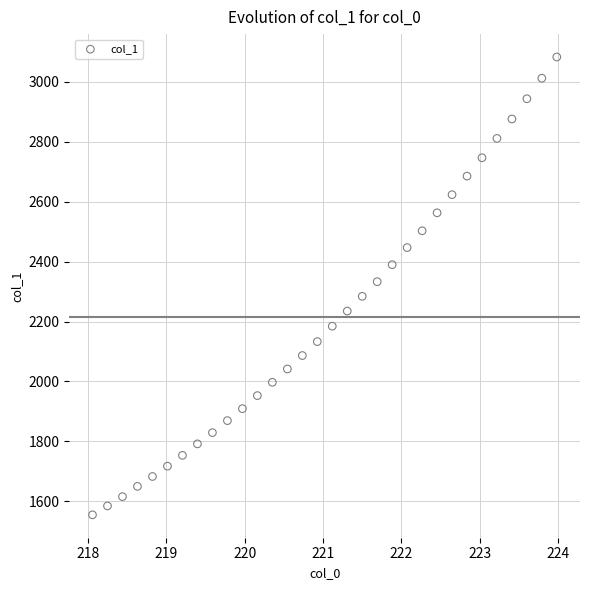

What is the range of X values (max minus min)?

5.9